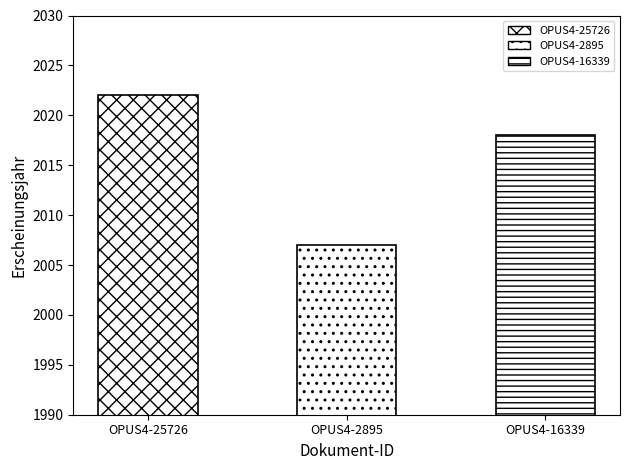

Reading left to right, what are all the values shown in this chart?

OPUS4-25726=2022	OPUS4-2895=2007	OPUS4-16339=2018